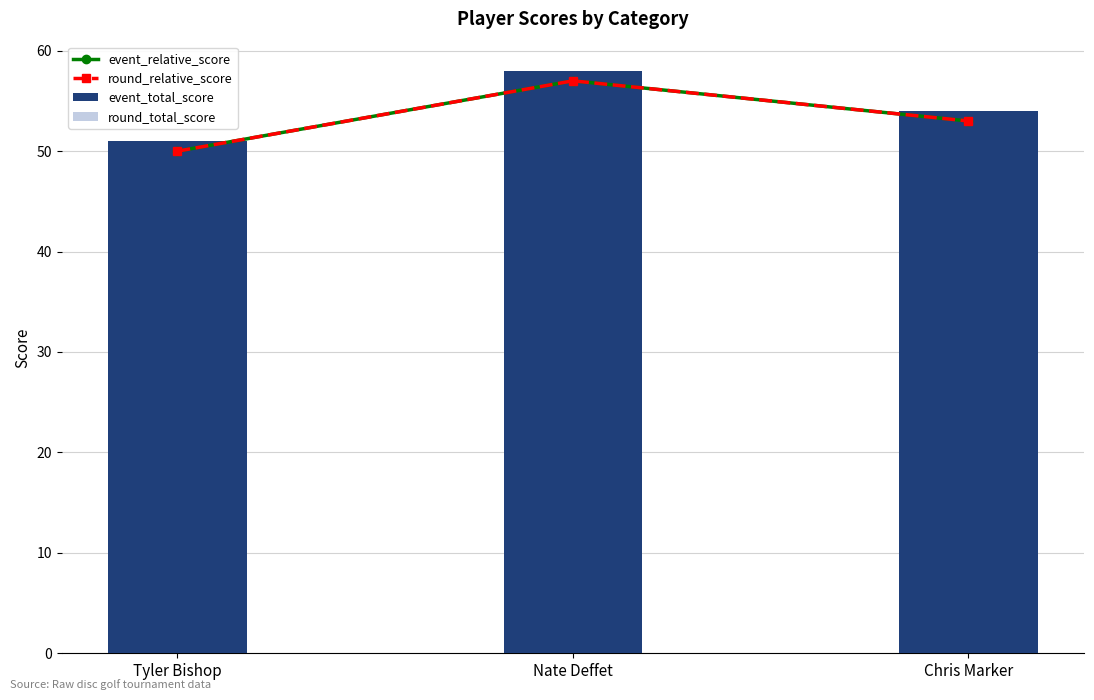

What is the lowest value of the event_relative_score series?

50